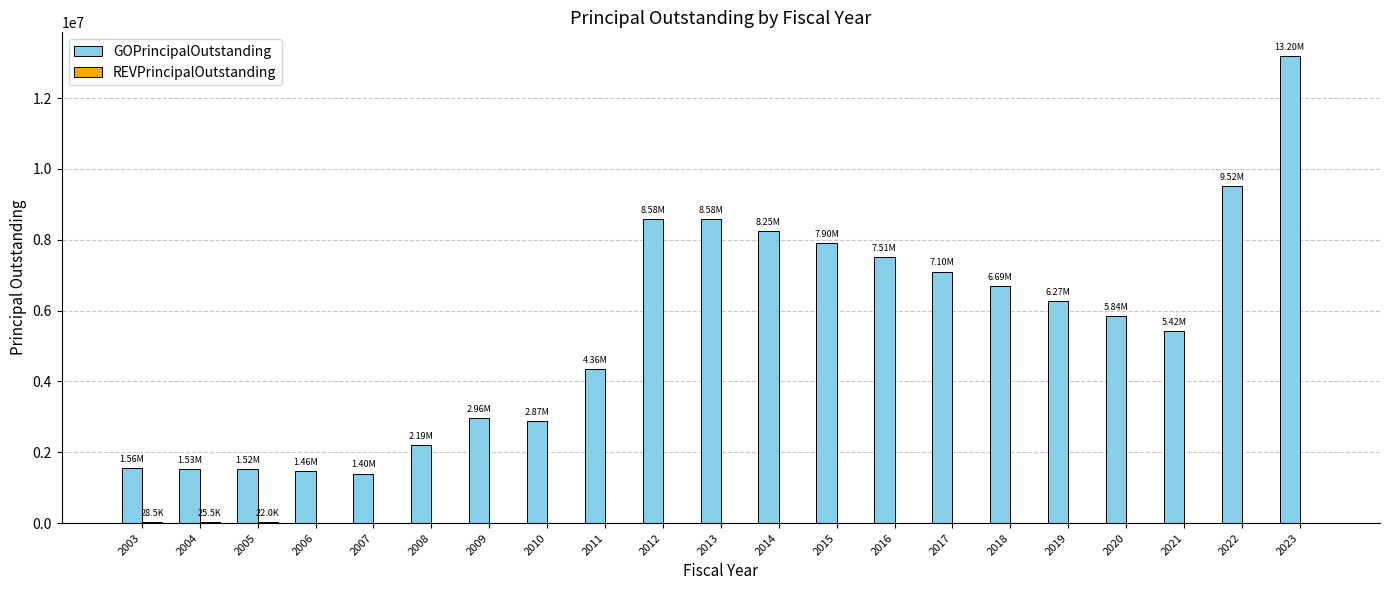

Which series changed the most between 2007 and 2020?

GOPrincipalOutstanding